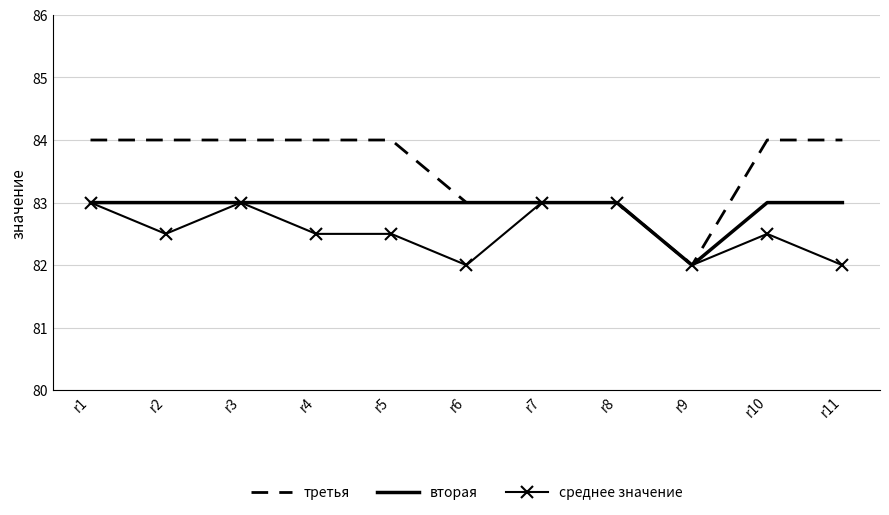

What is the total value across all series at r3?

250.0